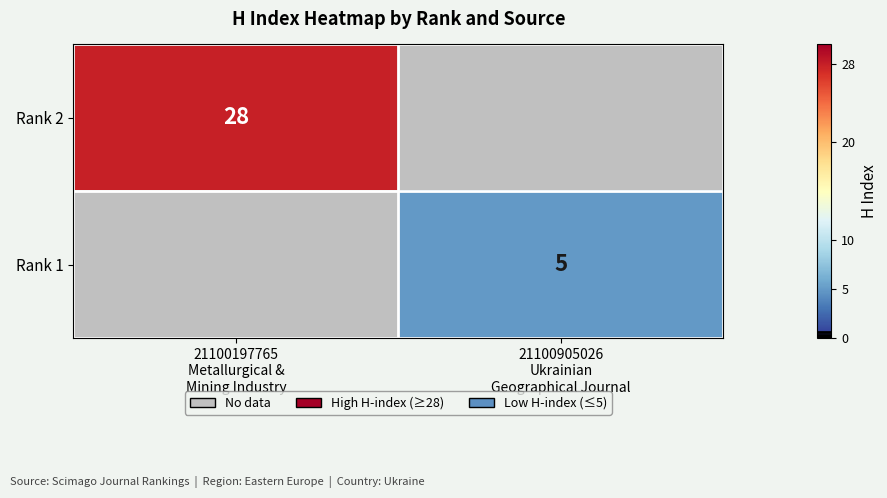

How many categories are shown in the chart?

2